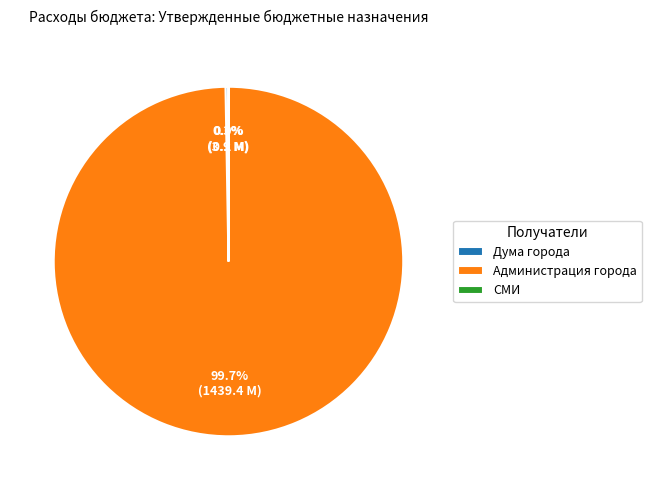

Which slice is the largest?

Администрация города